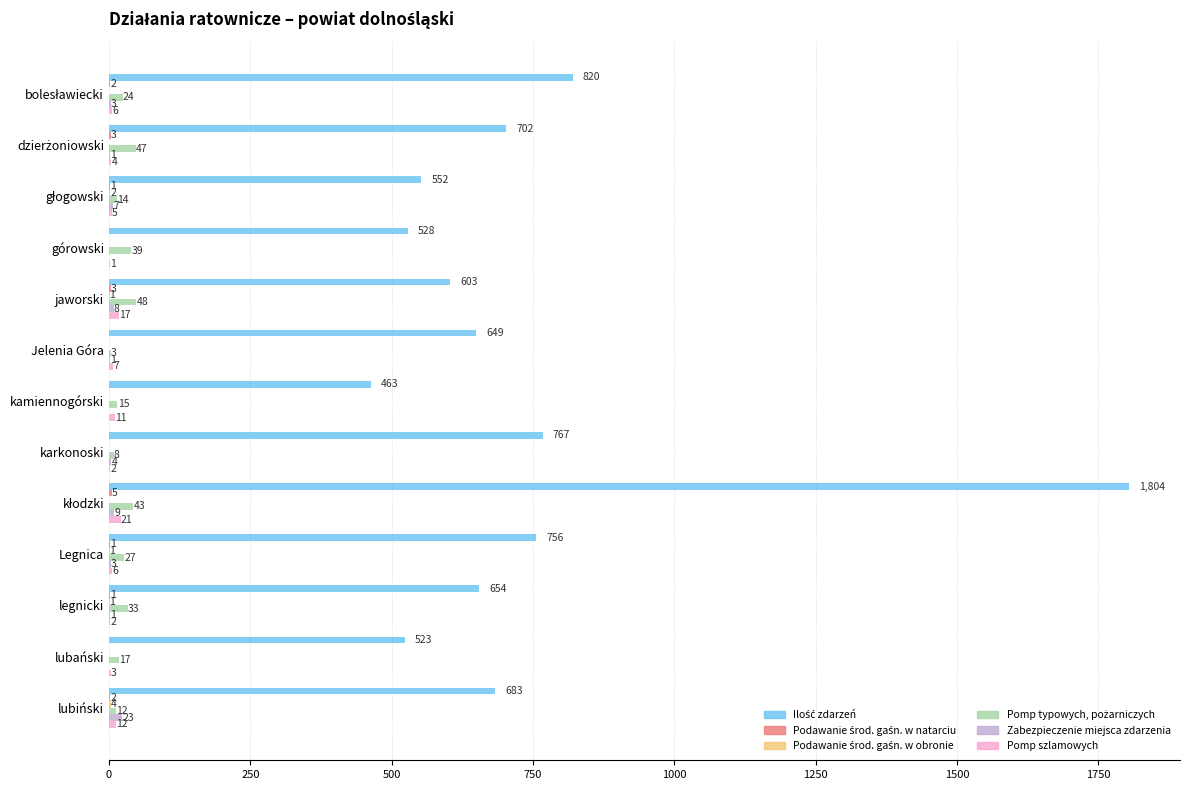

What is the total value across all series at Legnica?

794